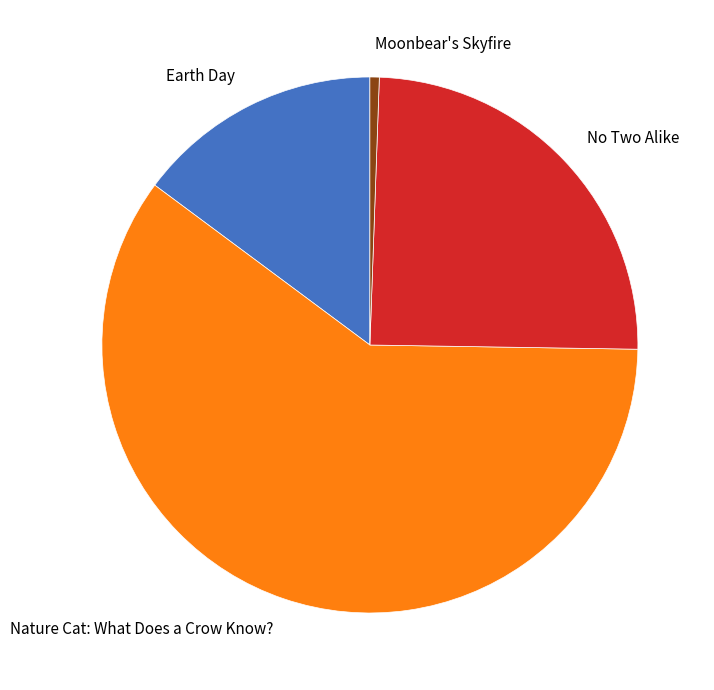

Which category has the biggest portion of the pie?

Nature Cat: What Does a Crow Know?